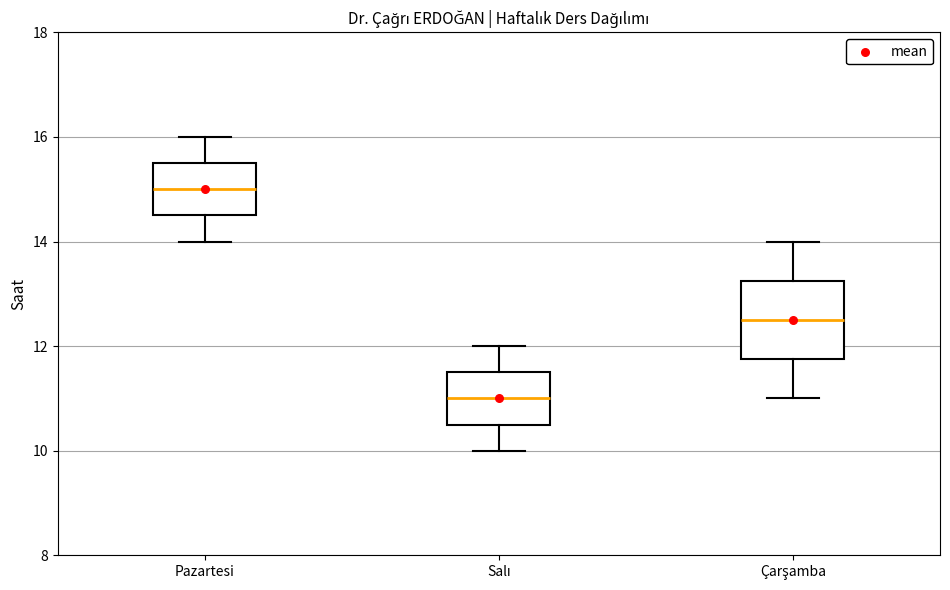

Reading left to right, read every box against the y-axis: the position of its median line, the range the box covers, and the ends of its whiskers. The values are not printed on the chart, so give them approximately, as read against the axis.

Pazartesi: median 15.0, box 14.6 to 15.6, whiskers 14.0 to 16.0
Salı: median 11.0, box 10.6 to 11.6, whiskers 10.0 to 12.0
Çarşamba: median 12.6, box 11.8 to 13.2, whiskers 11.0 to 14.0